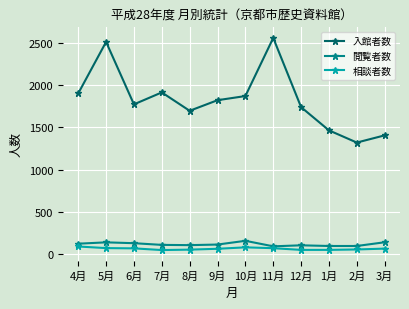

What is the highest value of the 閲覧者数 series?

160